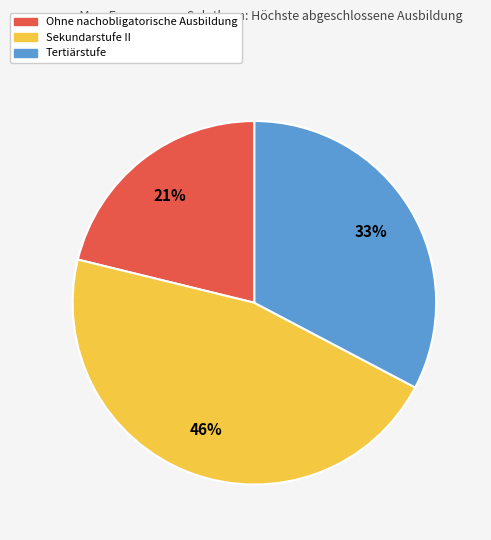

Does any single category account for the majority?

No